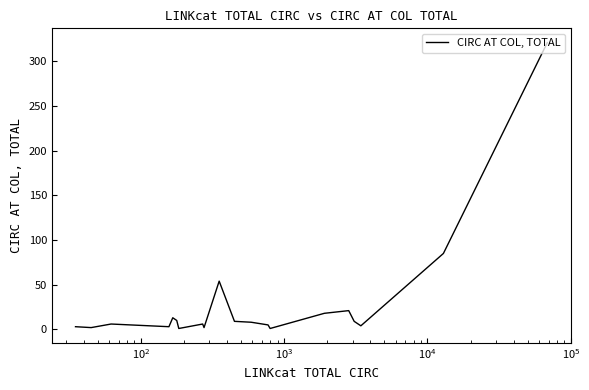

What is the maximum value shown in the chart?

321